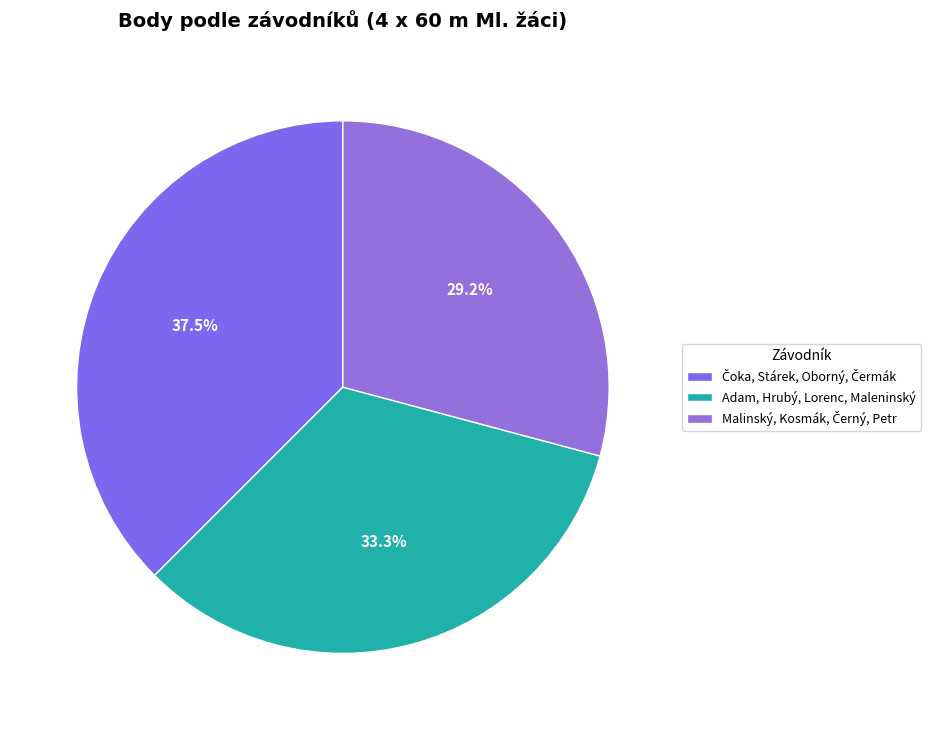

How many slices are in this pie chart?

3